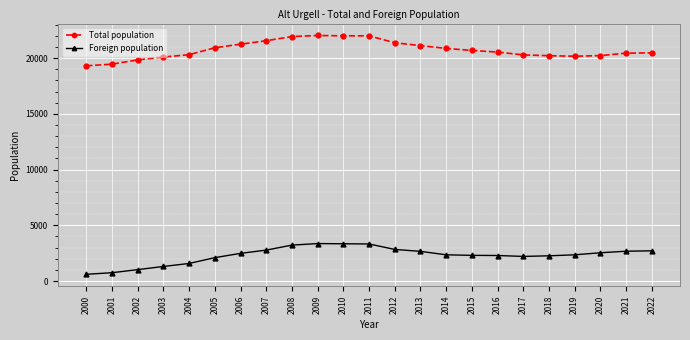

The Total population series shows 31888 at 2001. True or false?

False